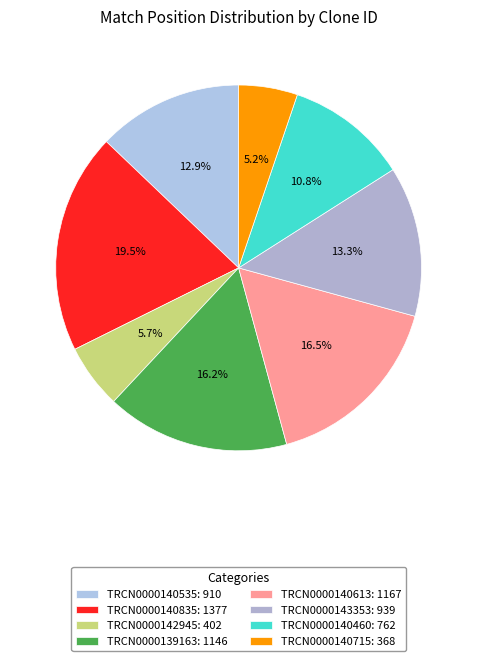

Does any single category account for the majority?

No